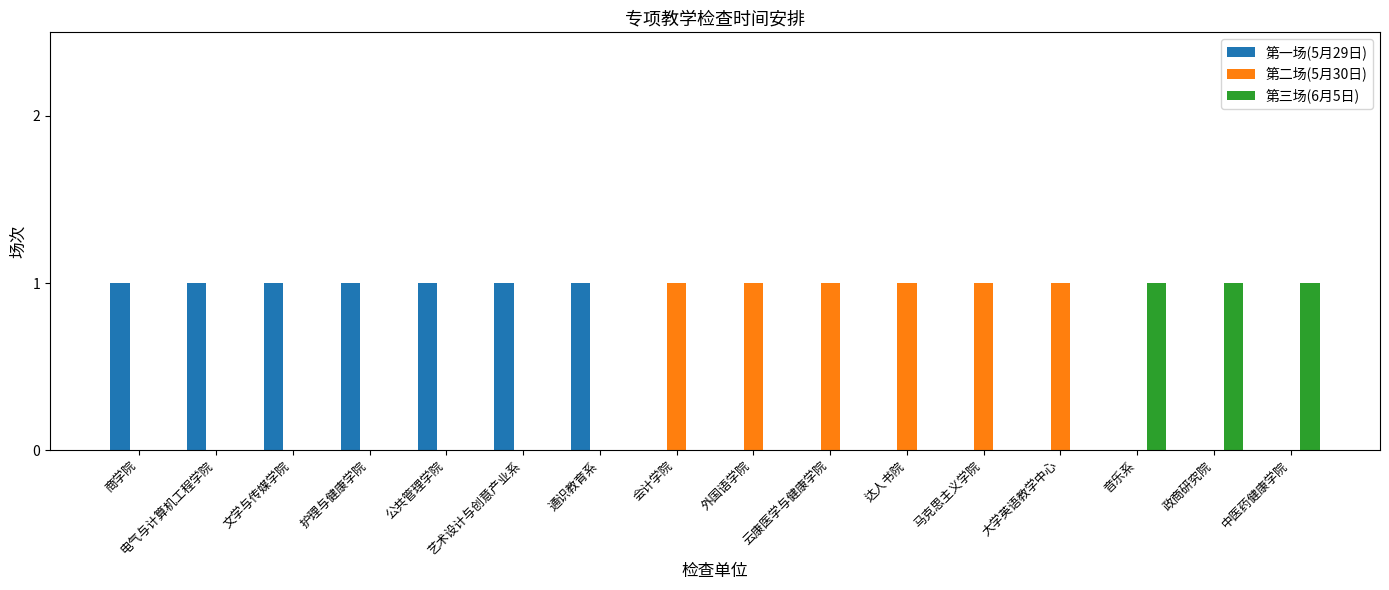

The 第一场(5月29日) series shows 1 at 商学院. True or false?

True